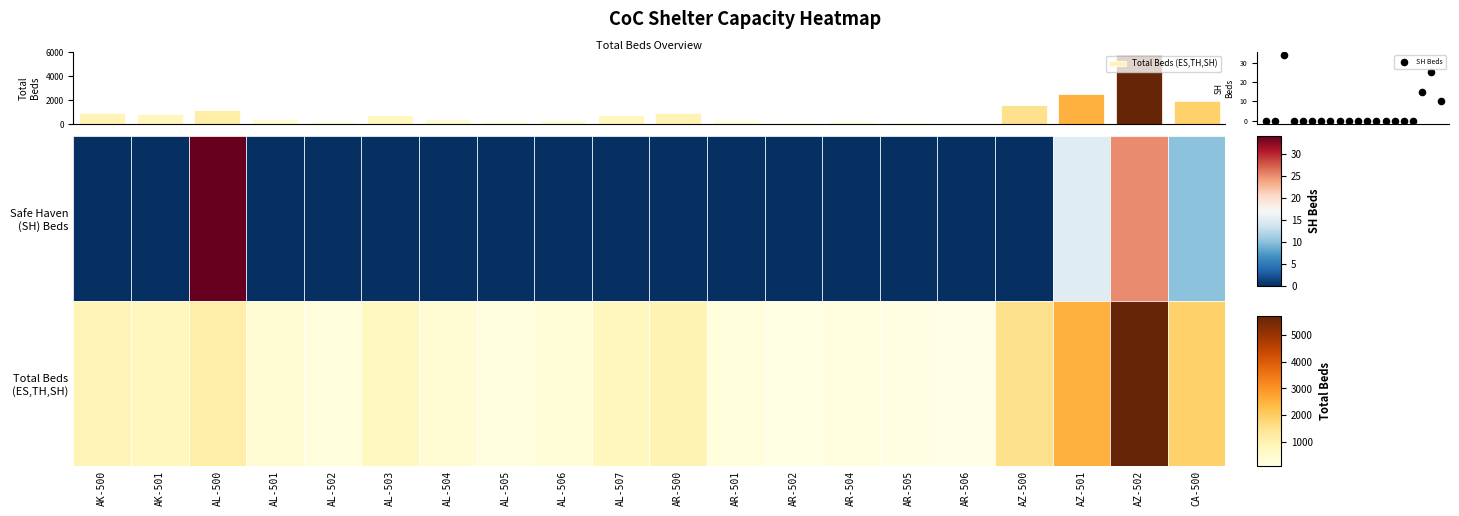

Which series has the largest range (max minus min)?

Total Beds (ES,TH,SH)